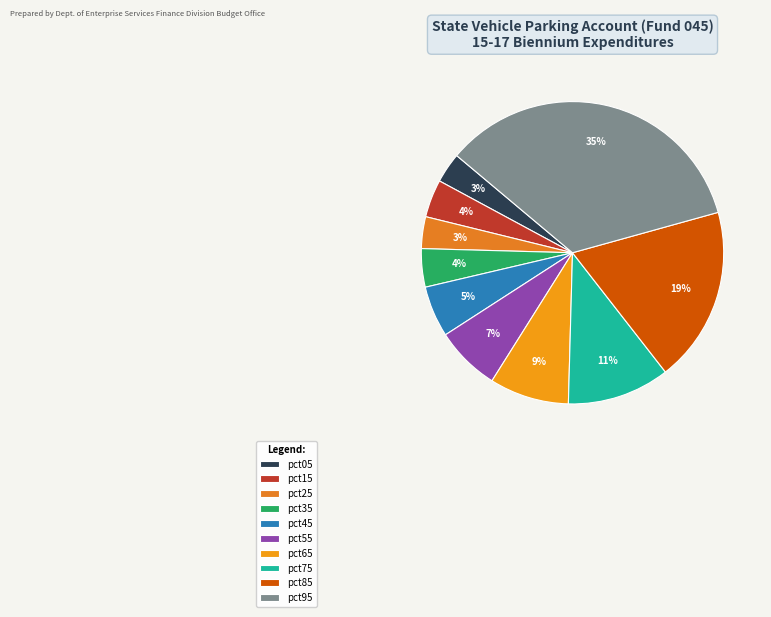

What is the smallest slice in the pie chart?

pct05